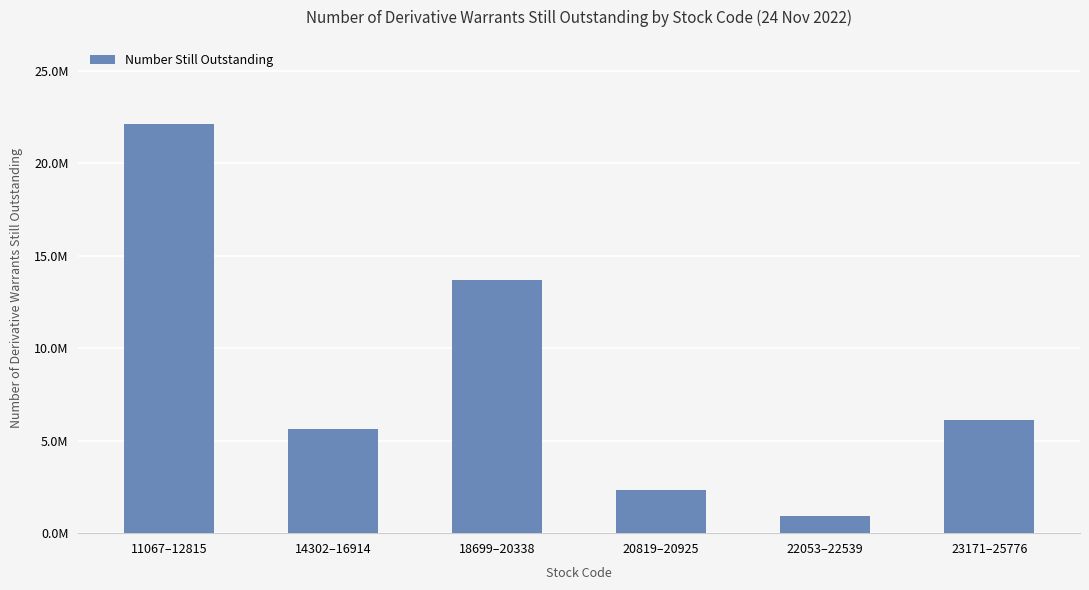

What is the ratio of the value at 20819–20925 to the value at 22053–22539?

2.5